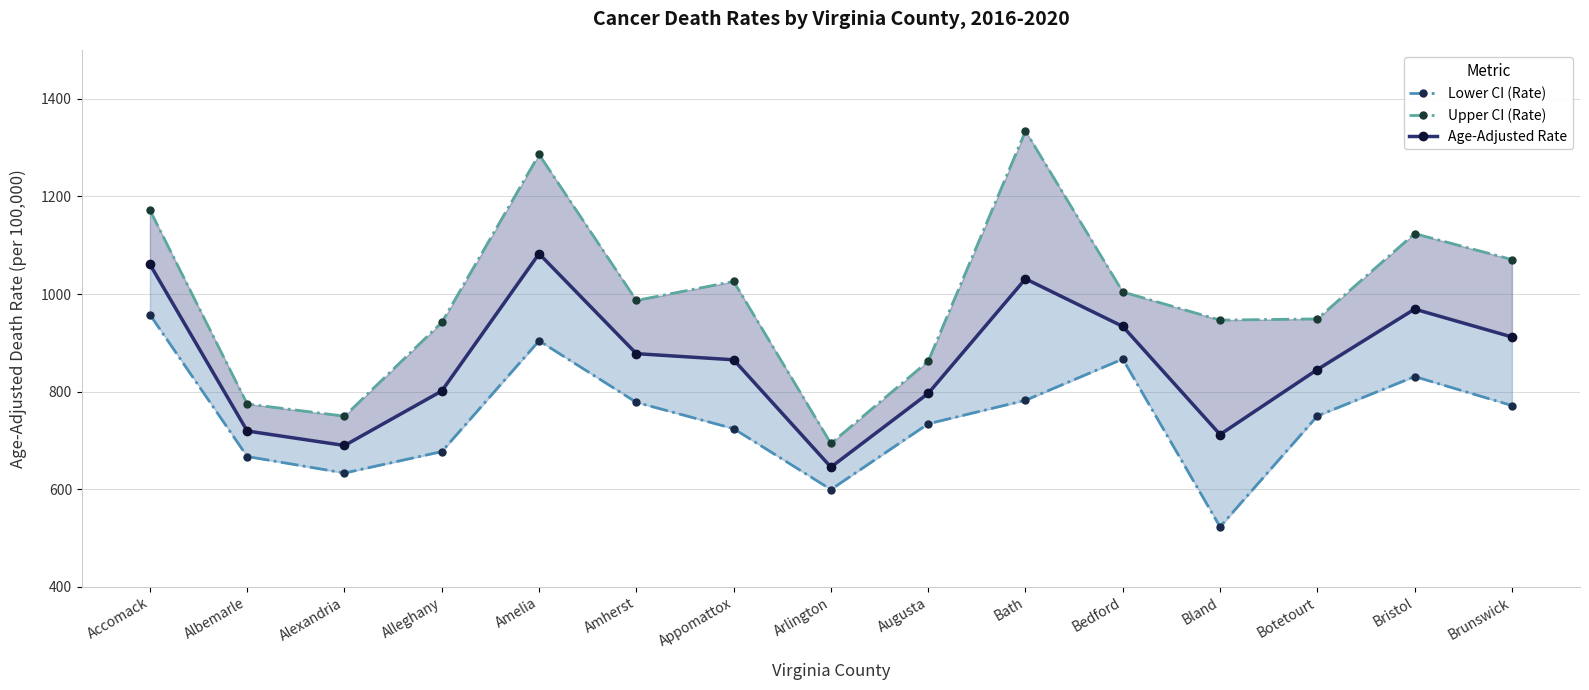

Which series has the widest spread of values?

Upper CI (Rate)